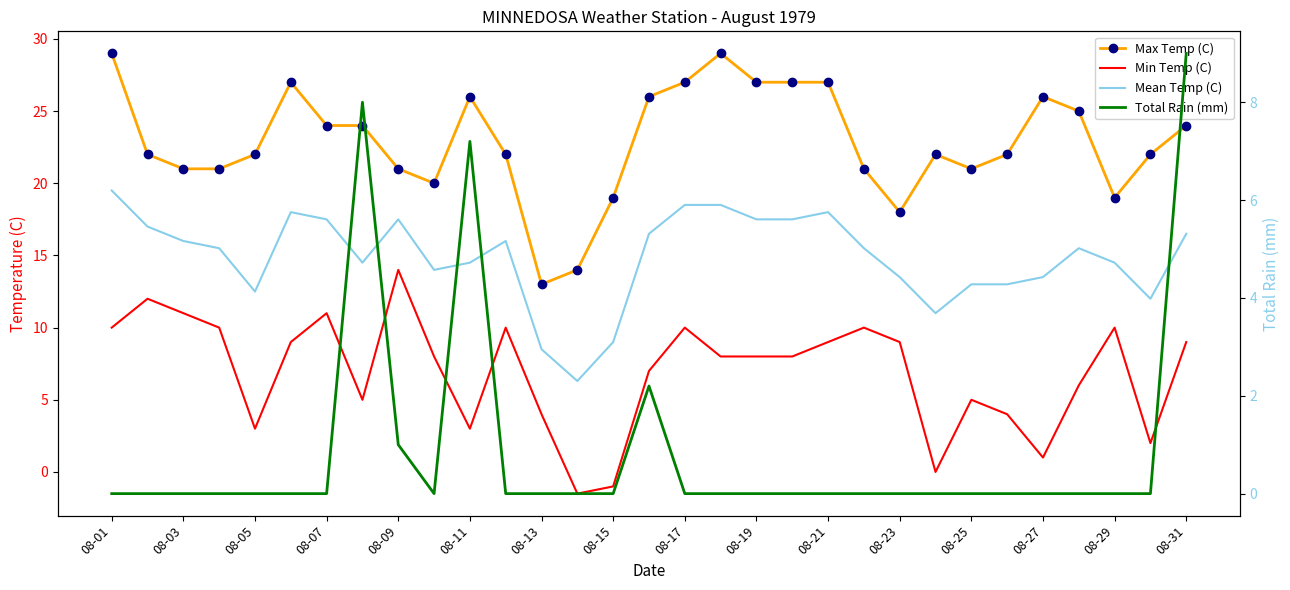

Count the Total Rain (mm) values in the range 0 to 1.

27